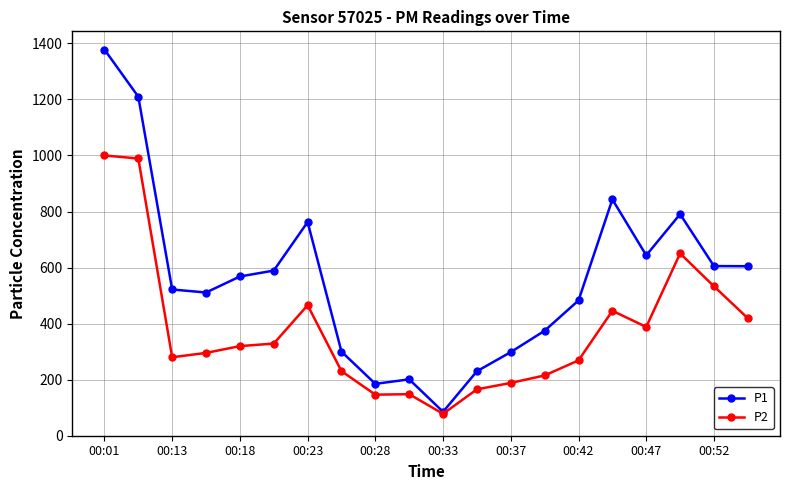

What is the highest value of the P1 series?

1377.9